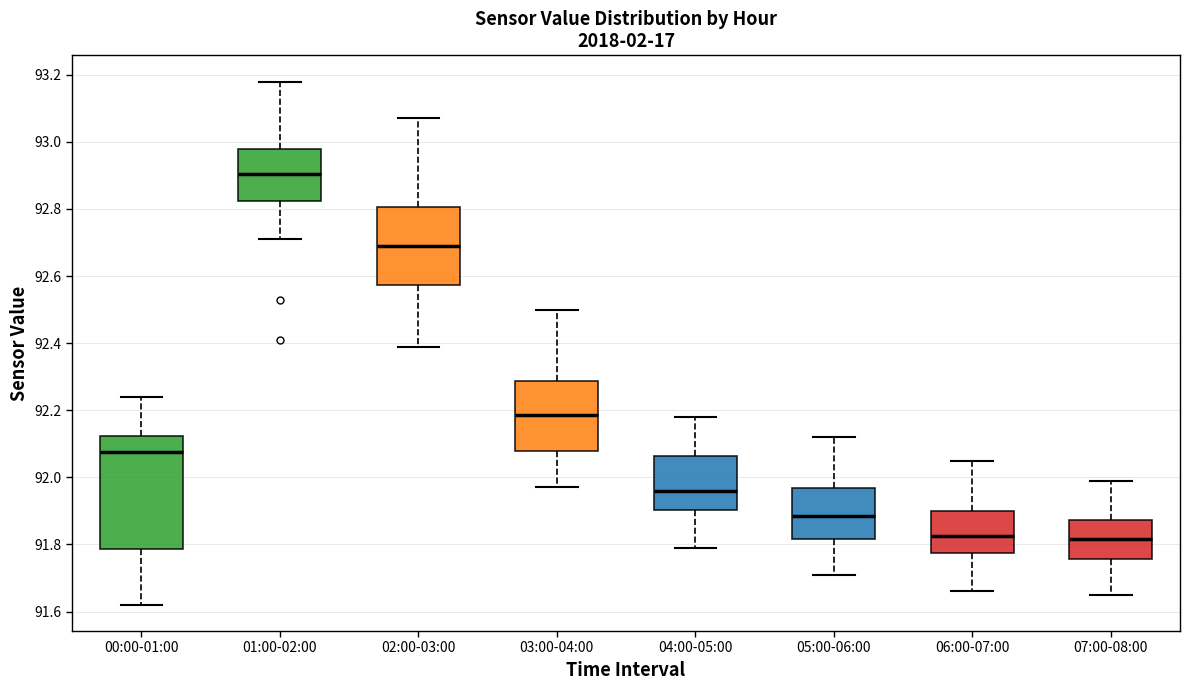

Where does the upper whisker of the box for 01:00-02:00 end on the y-axis? The values are not printed on the chart, so give them approximately, as read against the axis.

93.18